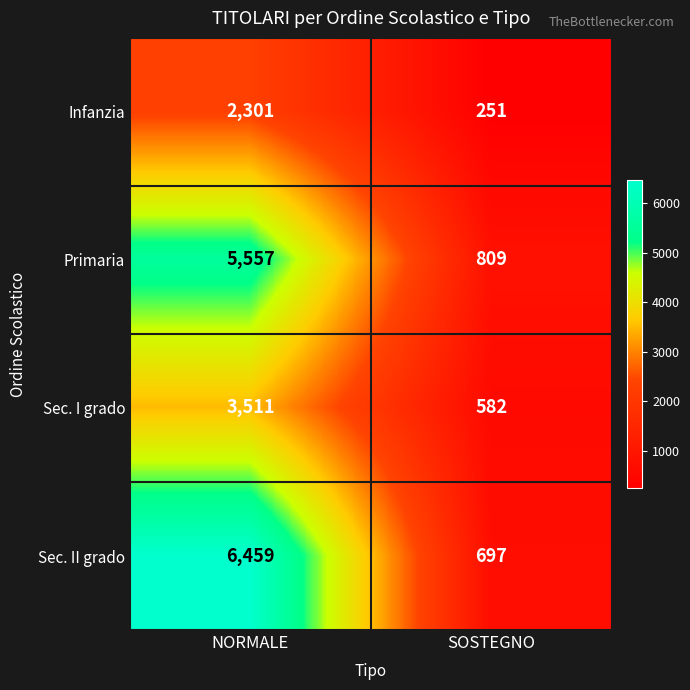

List the series in order of their overall mean, lowest first.

Infanzia, Sec. I grado, Primaria, Sec. II grado